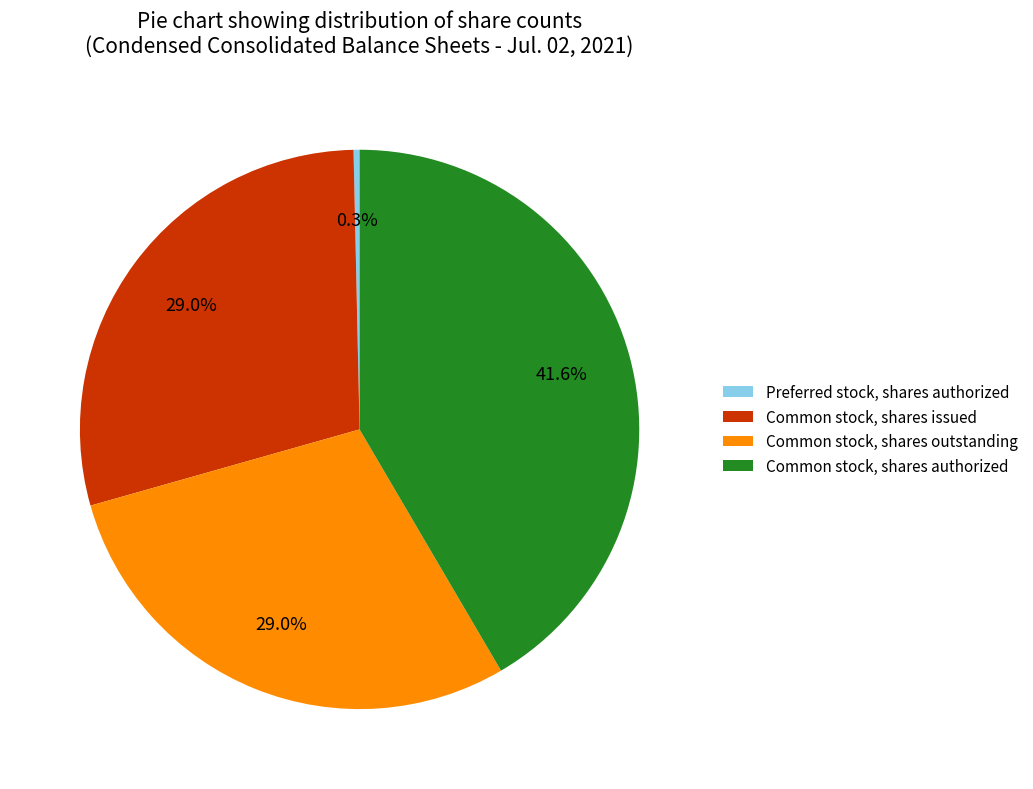

What percentage is the Common stock, shares issued slice, to the nearest percent?

29%